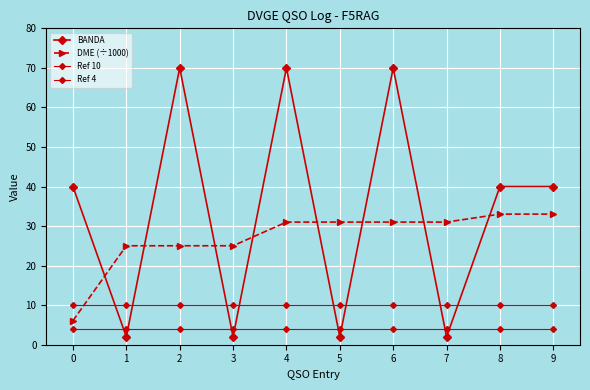

The BANDA series shows 40.0 at 8. True or false?

True